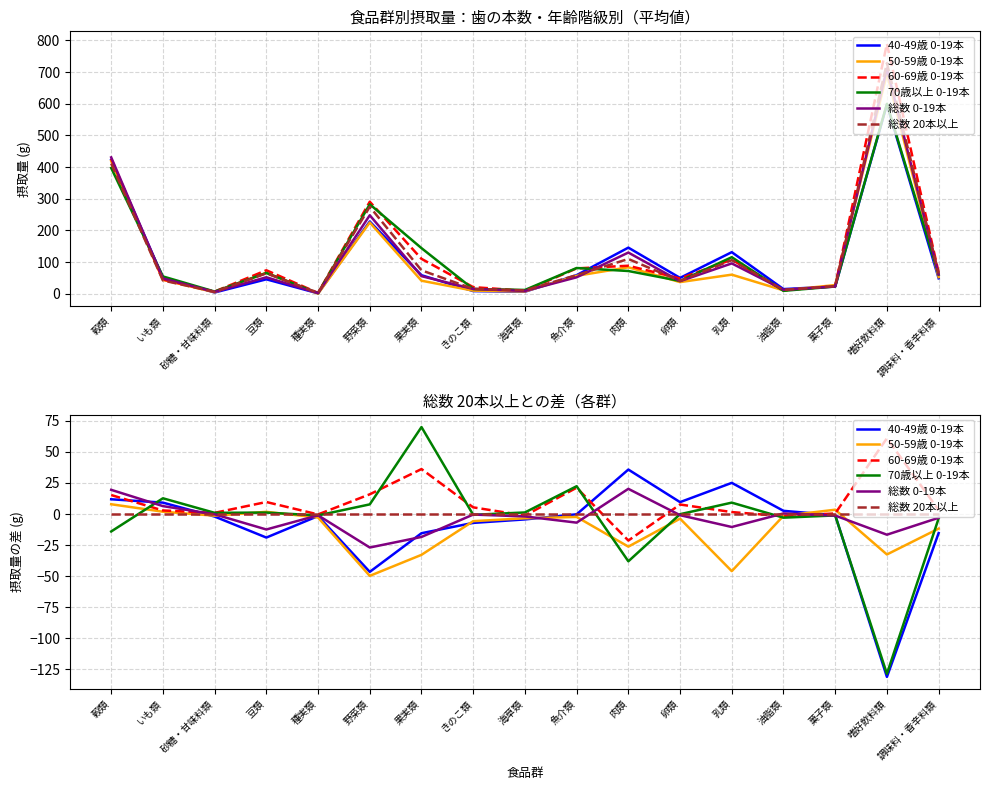

What is the label of the 3rd point from the left?

砂糖・甘味料類